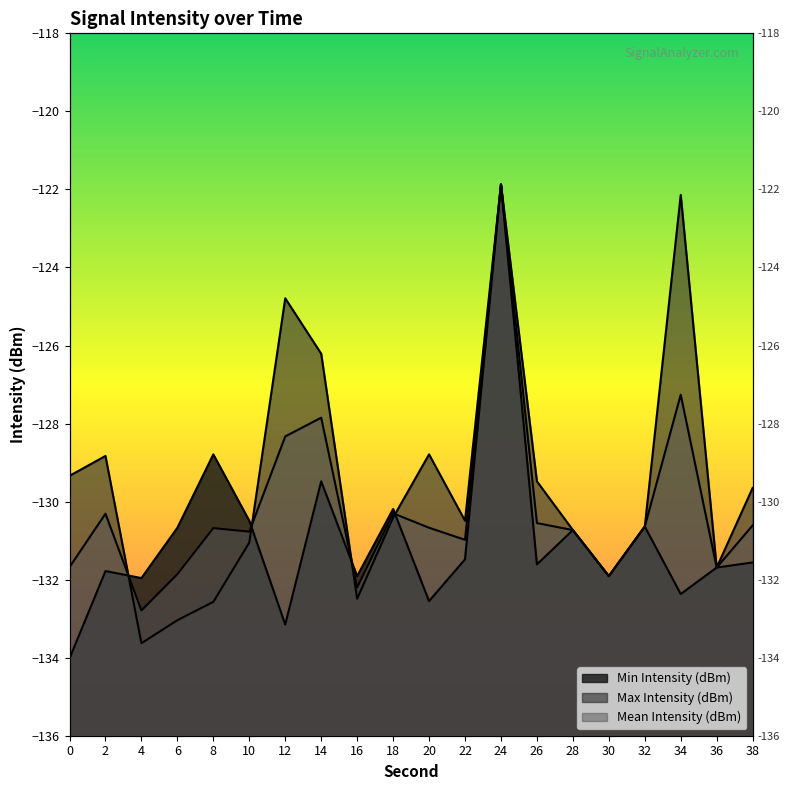

Rank the series by their maximum value, from lowest to highest.

Min Intensity (dBm), Max Intensity (dBm), Mean Intensity (dBm)